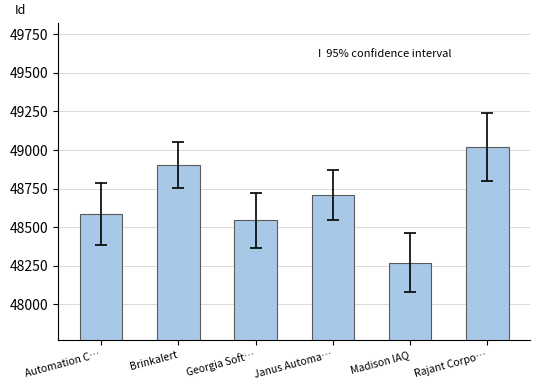

What is the greatest value displayed?

49021